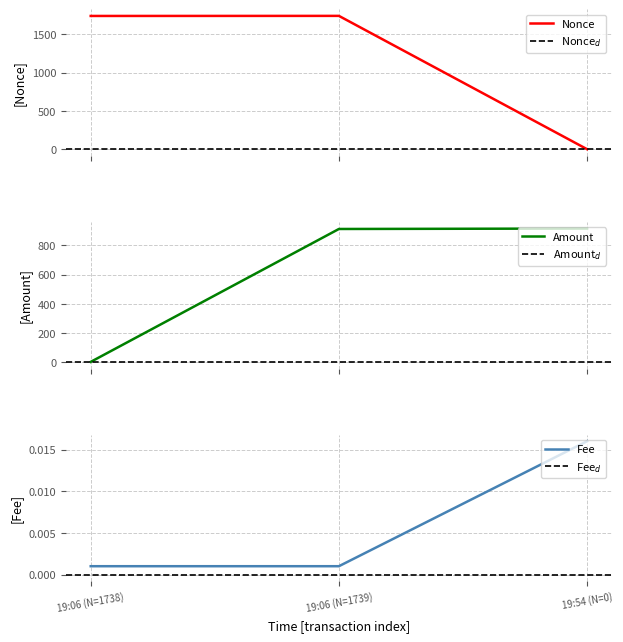

Which series has the widest spread of values?

Nonce